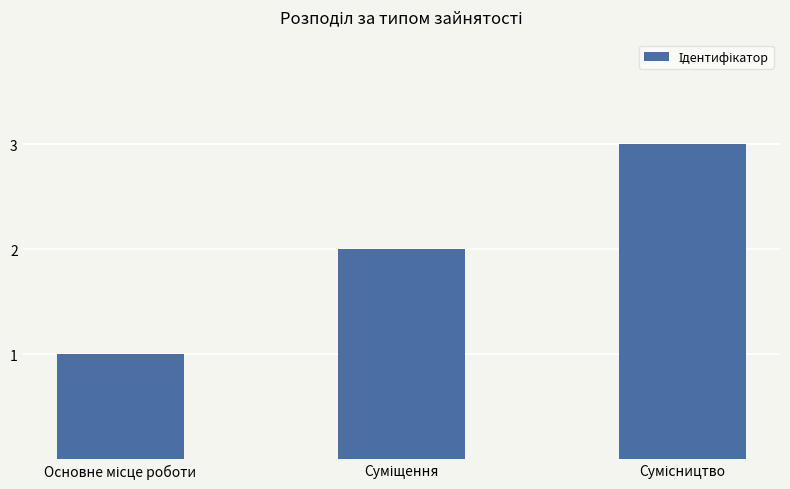

What is the maximum value shown in the chart?

3